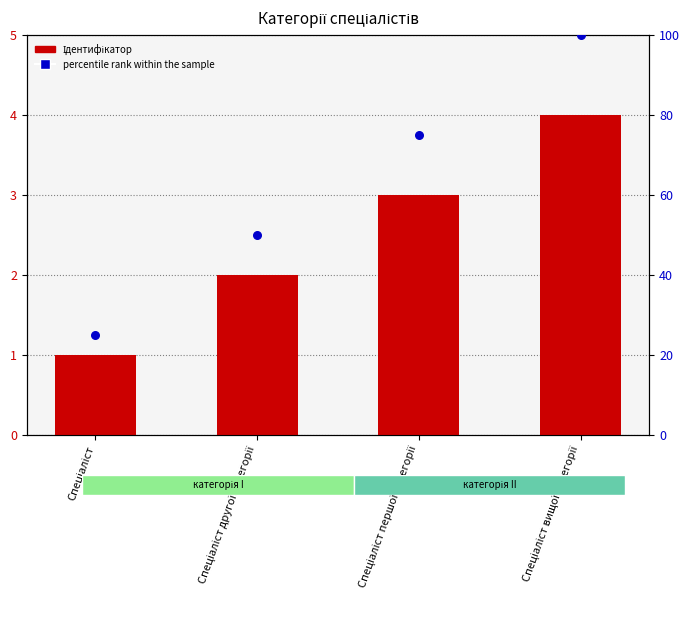

Which series reaches the maximum Y coordinate?

percentile rank within the sample